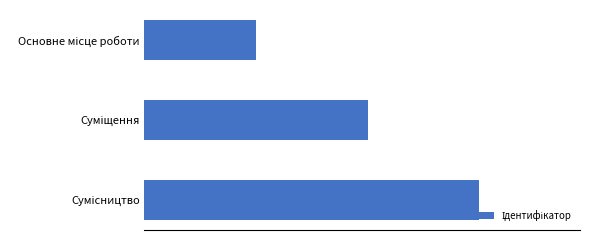

Does the chart contain any negative values?

No